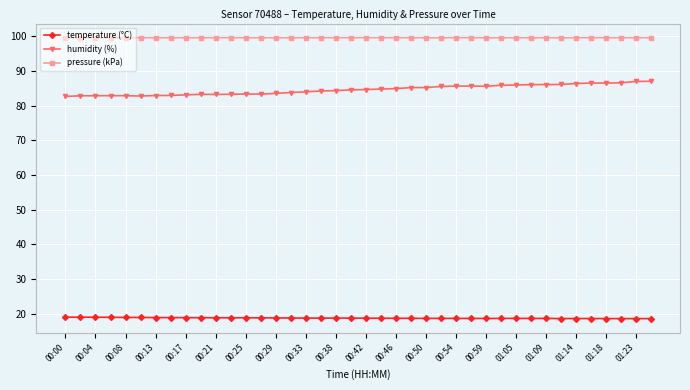

True or false: pressure (kPa) has more than 0 interior local peaks.

True